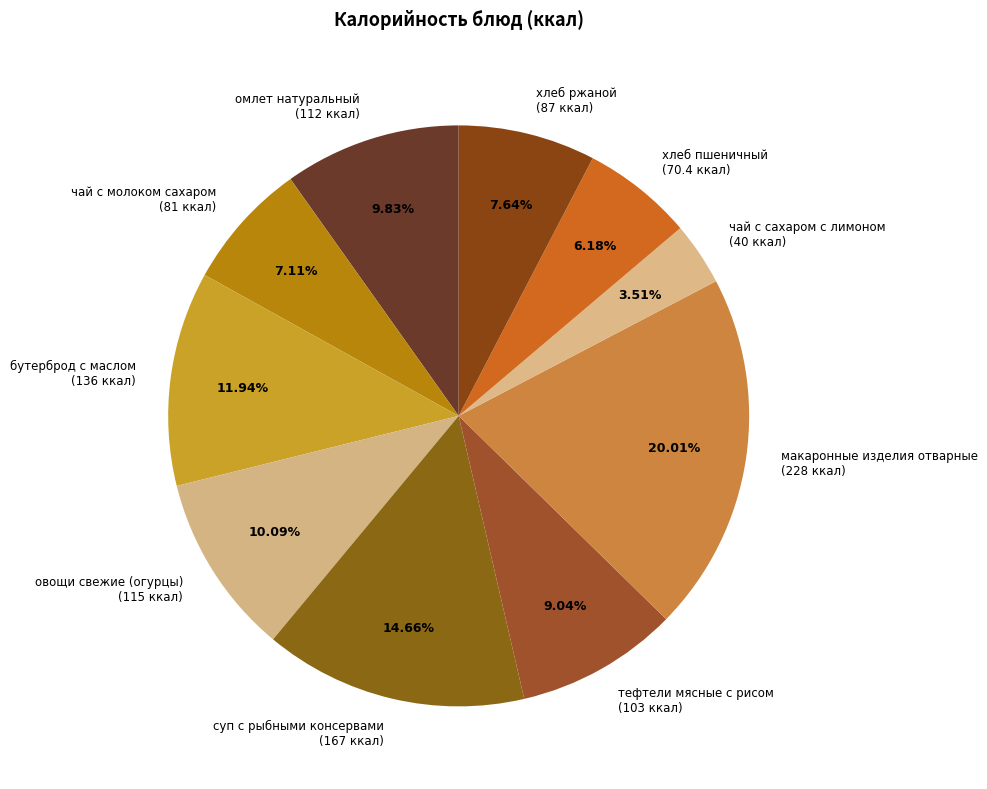

To the nearest percent, what portion does чай с сахаром с лимоном represent?

4%